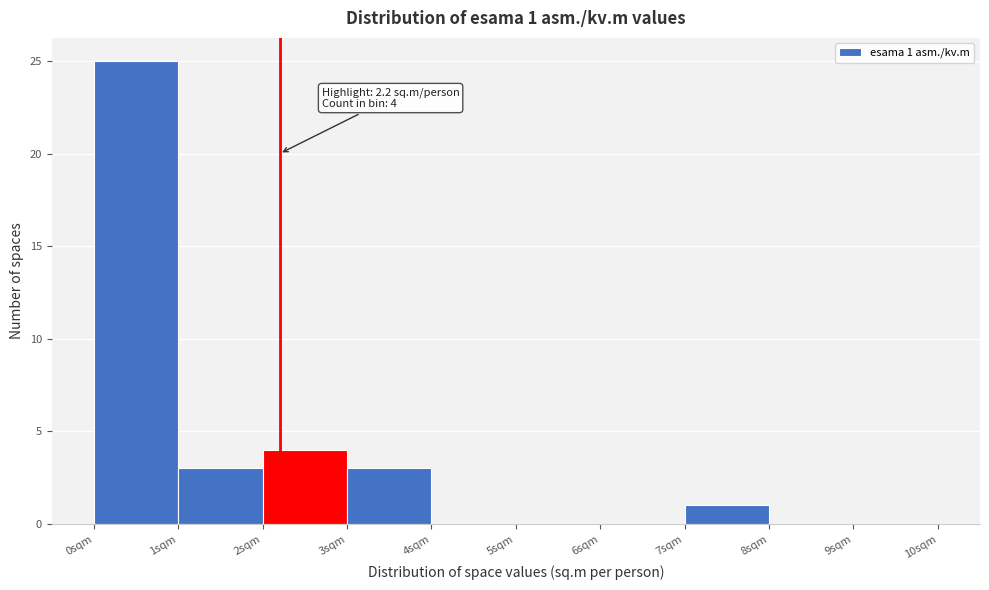

Which range on the x-axis has the tallest bar?

0 to 1